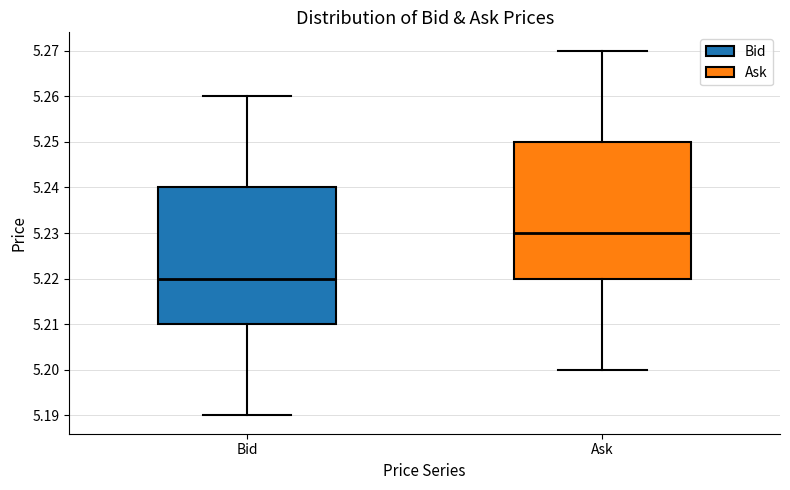

Where is the lower edge of the box for Bid on the y-axis? The values are not printed on the chart, so give them approximately, as read against the axis.

5.21